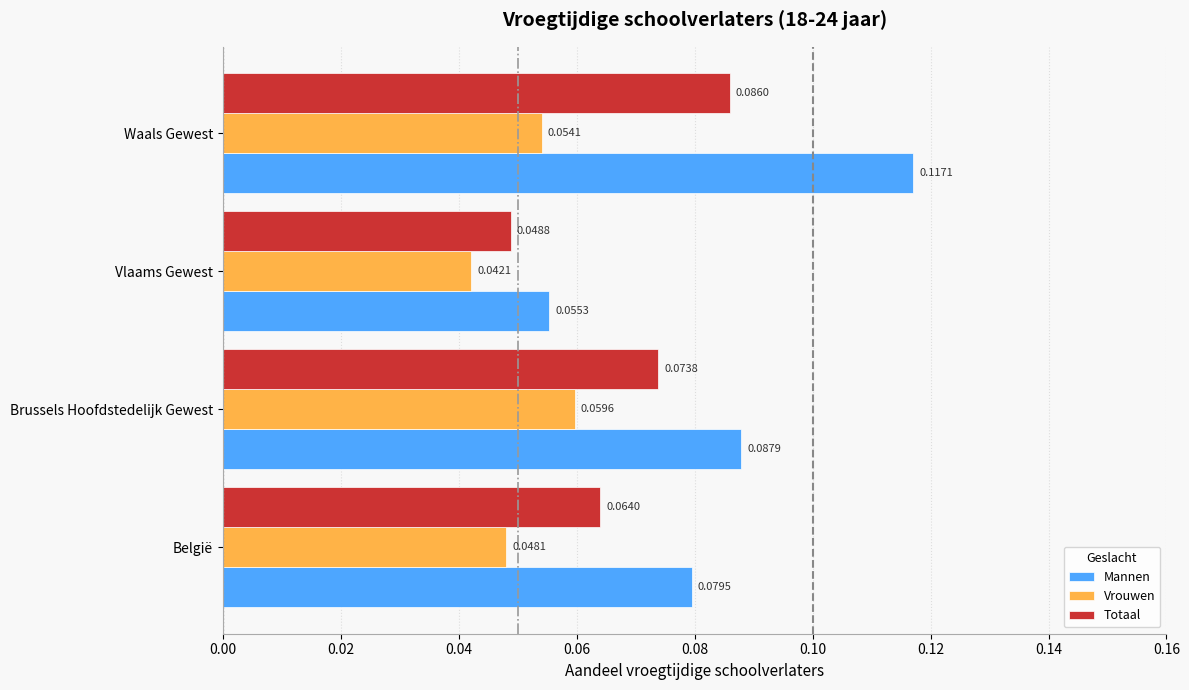

At which label does Vrouwen reach its peak?

Brussels Hoofdstedelijk Gewest